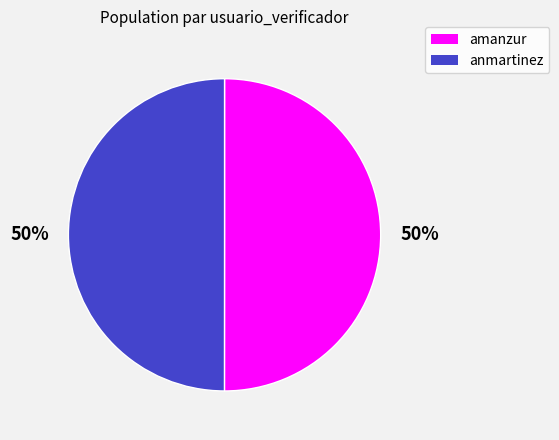

Is the sum of amanzur and anmartinez greater than half?

Yes